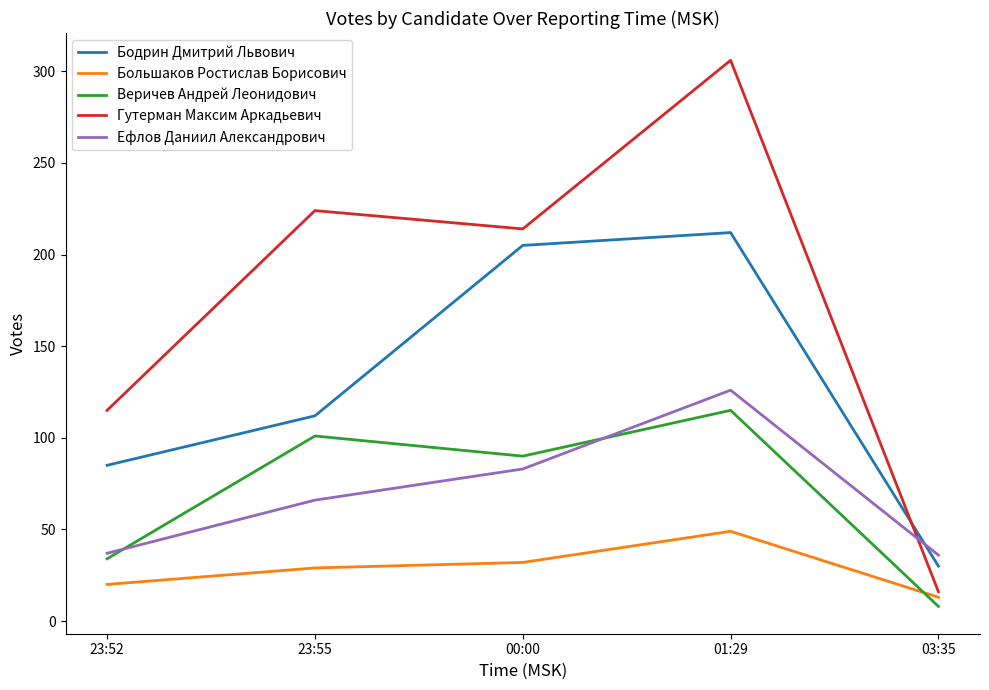

True or false: Большаков Ростислав Борисович and Гутерман Максим Аркадьевич cross at least once.

False